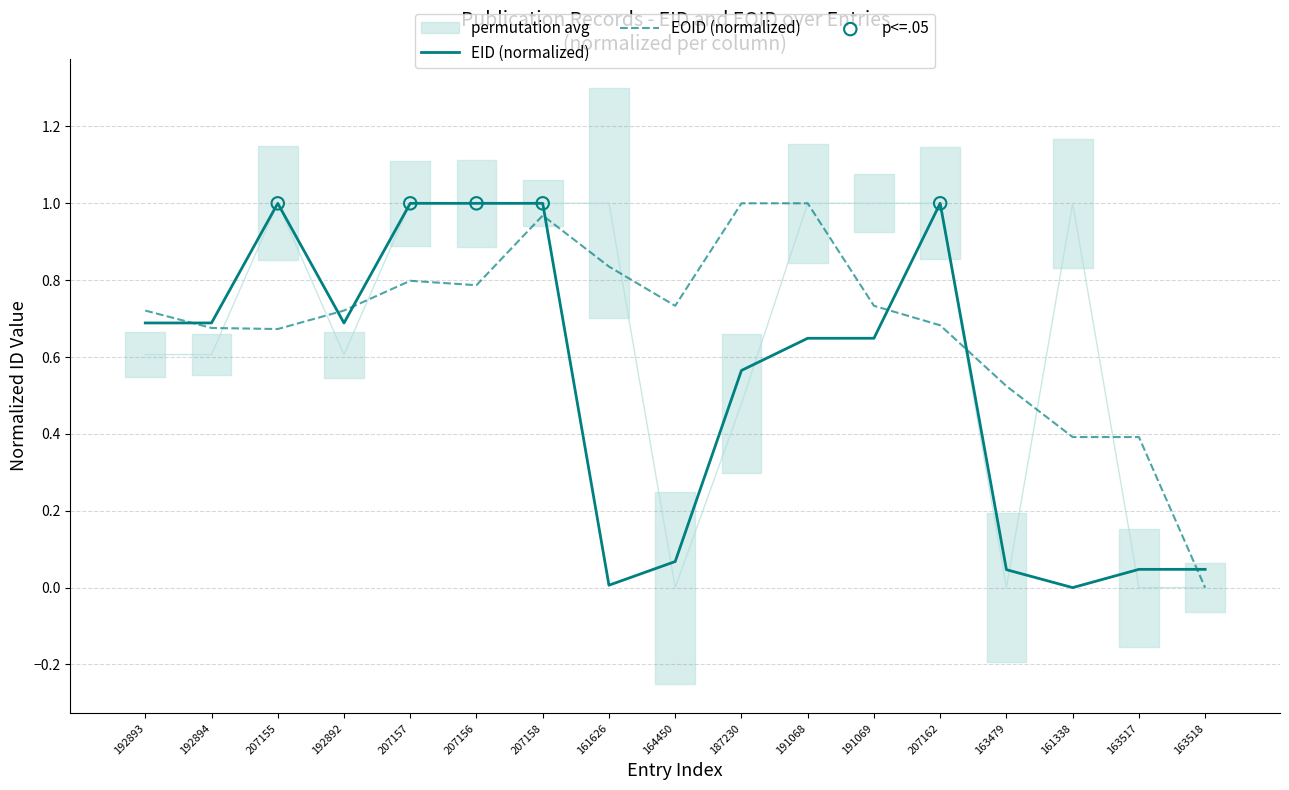

At which category is the sum across all series the highest?

207158